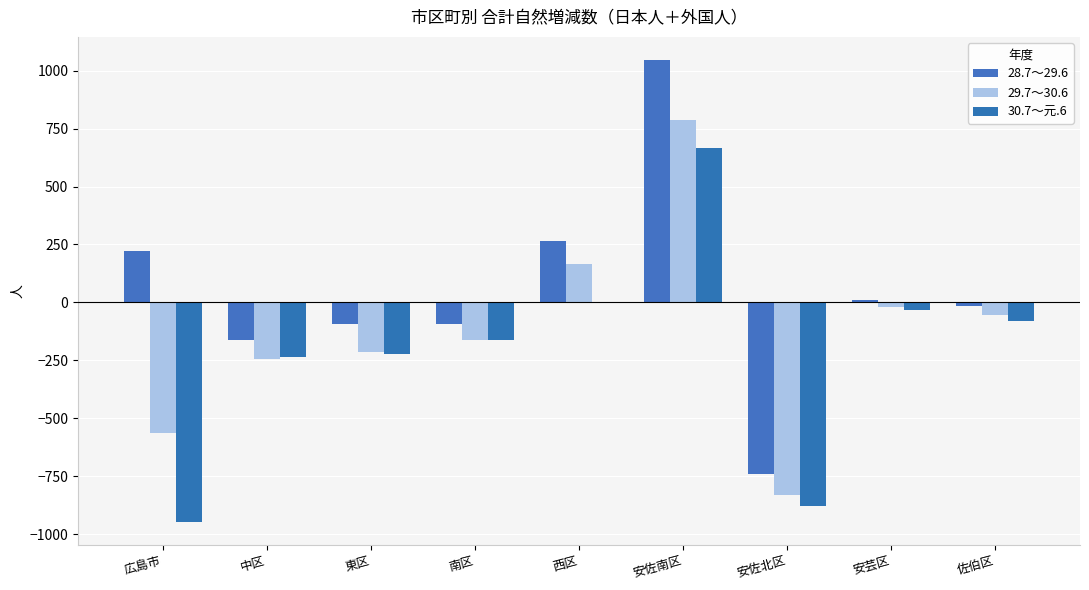

How many data points in 28.7～29.6 are above -15?

4